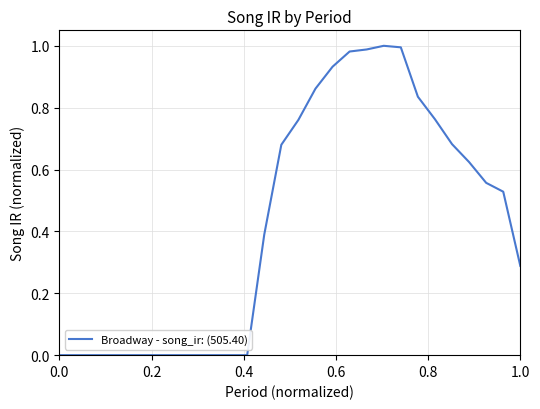

How many distinct data groups are displayed?

1